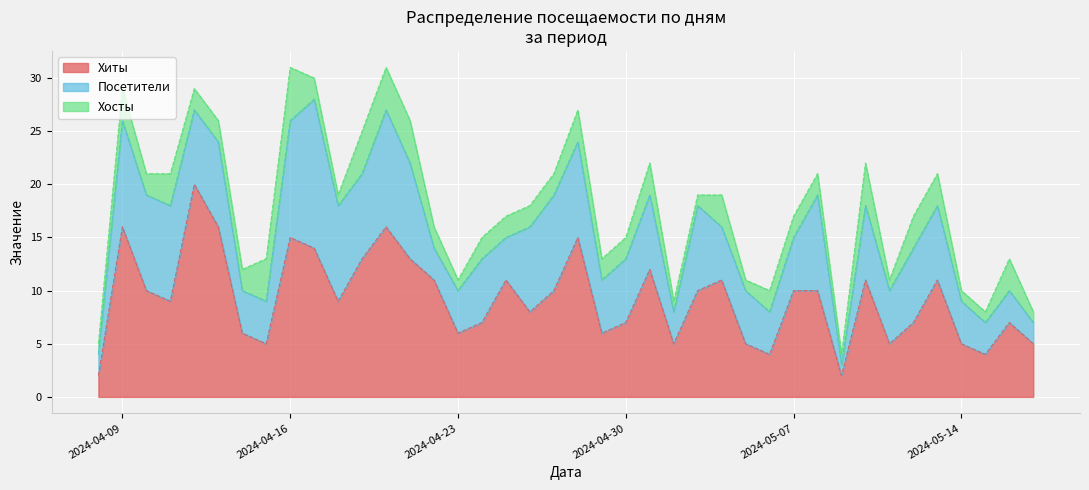

True or false: Хиты and Хосты intersect in this chart.

False